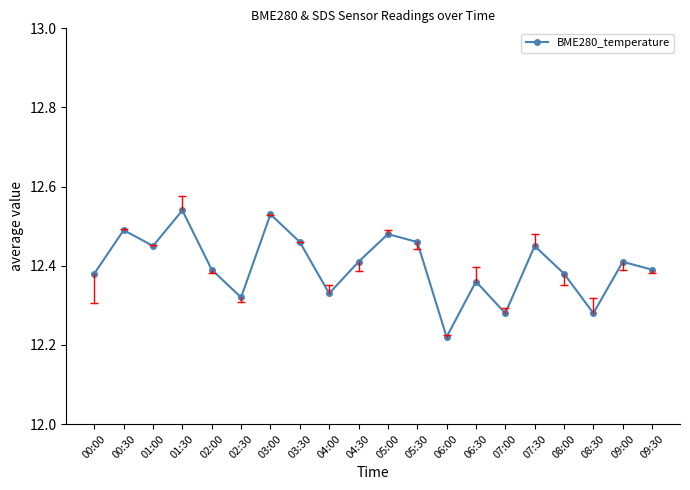

The chart shows a value of 4.8 at 02:00. True or false?

False